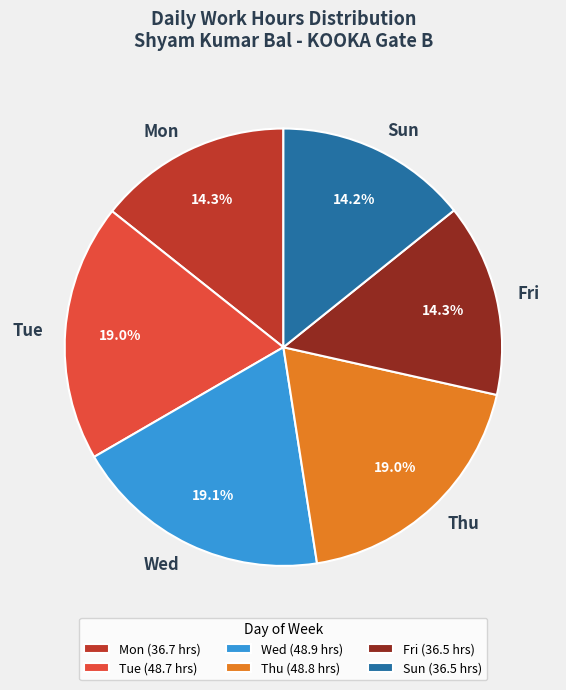

What portion of the pie excludes Sun?

85.8%